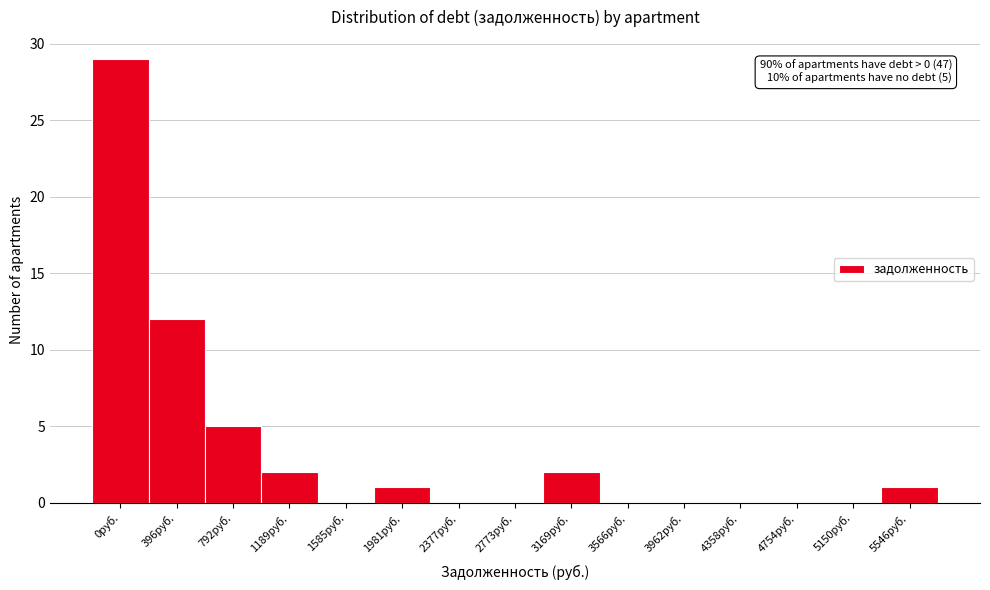

Reading left to right, transcribe all the data shown in this chart.

0руб.=29	396руб.=12	792руб.=5	1189руб.=2	1585руб.=0	1981руб.=1	2377руб.=0	2773руб.=0	3169руб.=2	3566руб.=0	3962руб.=0	4358руб.=0	4754руб.=0	5150руб.=0	5546руб.=1